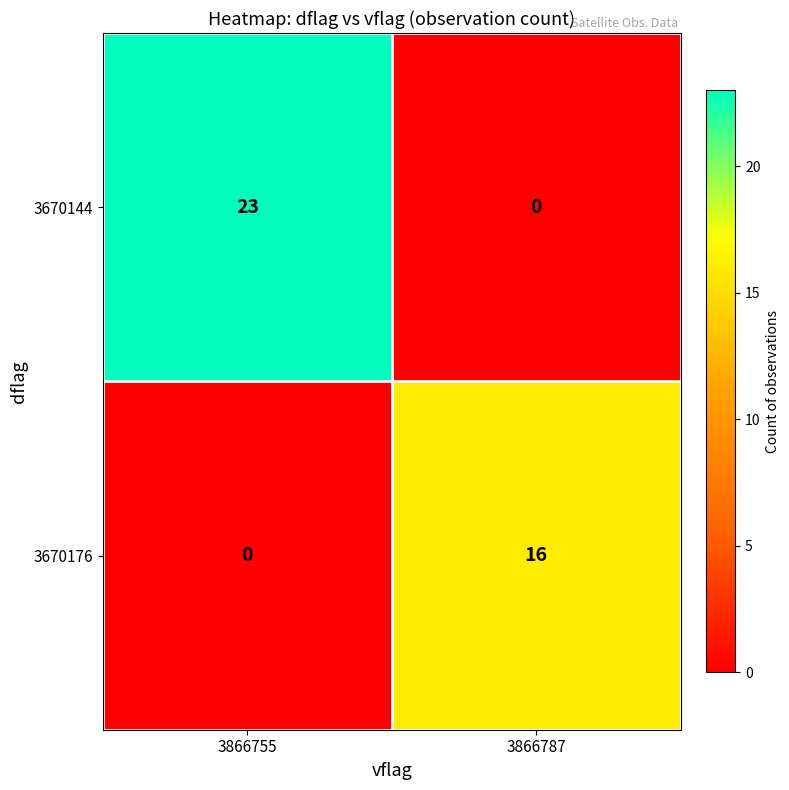

The value of 3670176 at 3866755 is 9. True or false?

False